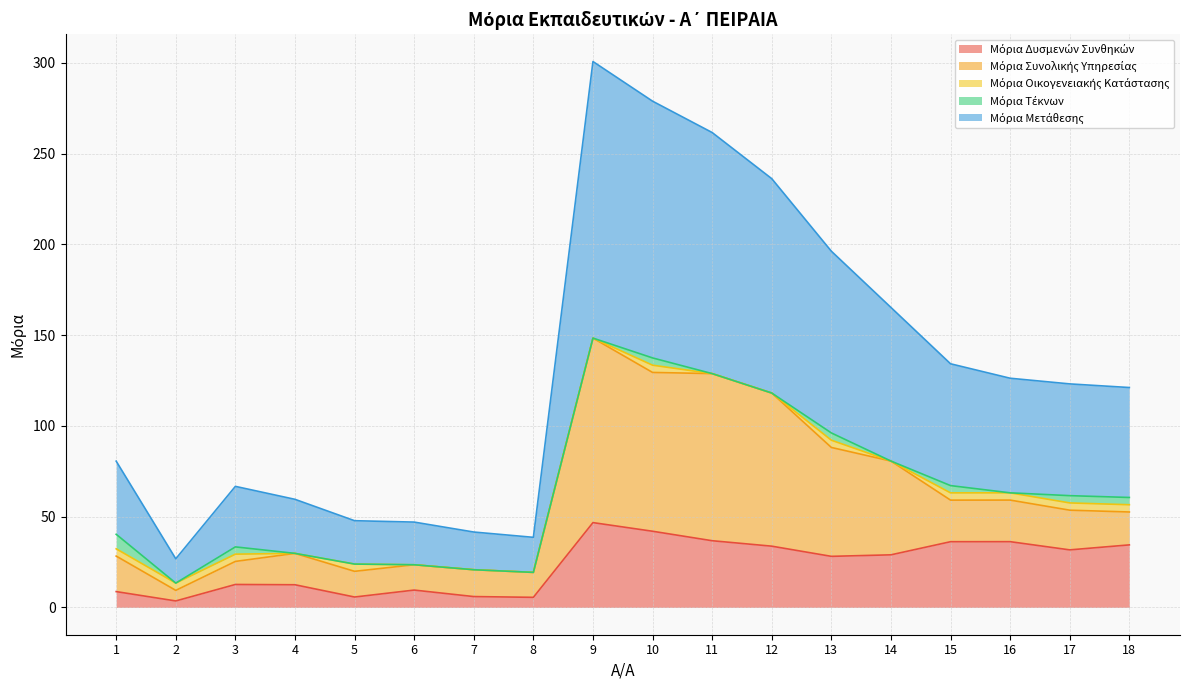

Is the value of Μόρια Τέκνων at 18 greater than the value of Μόρια Οικογενειακής Κατάστασης at 18?

No